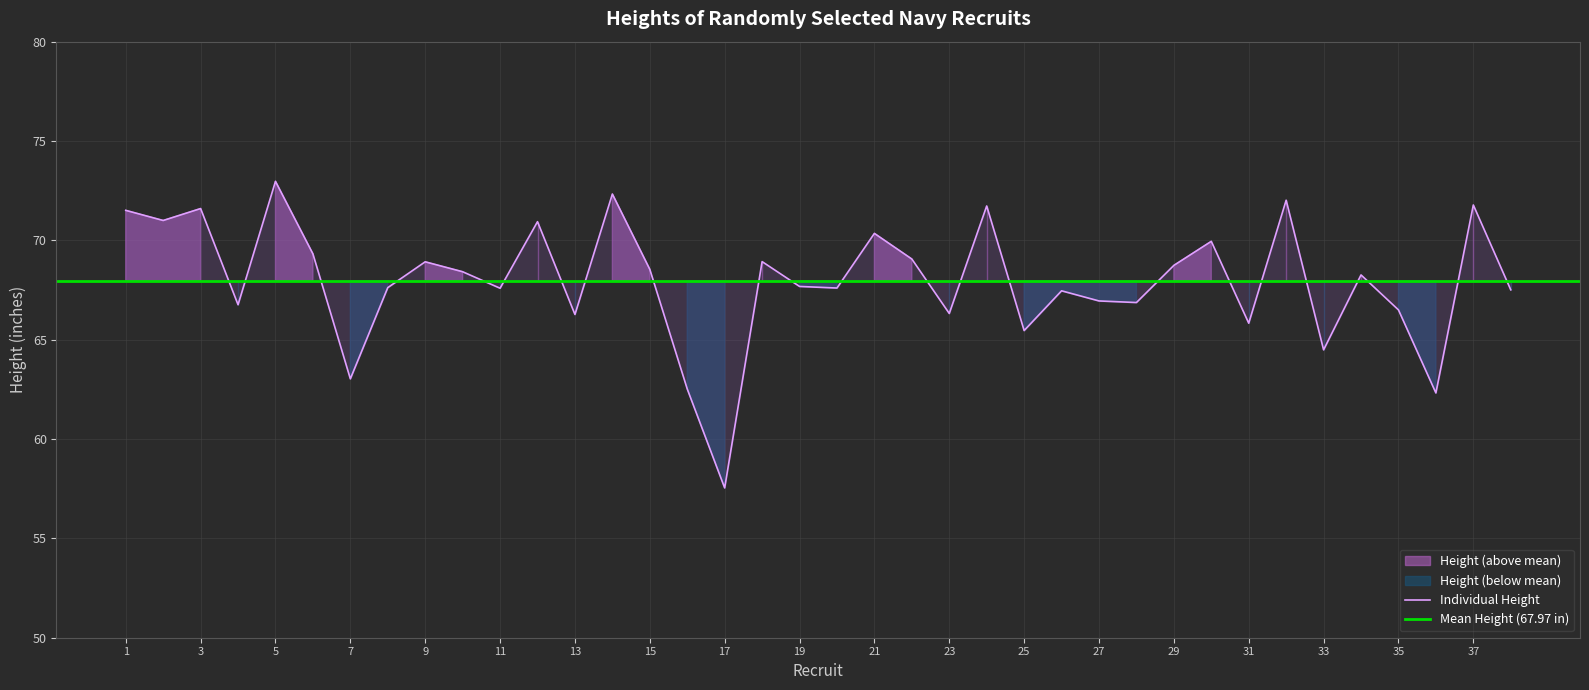

At which label is the value closest to 65?

25